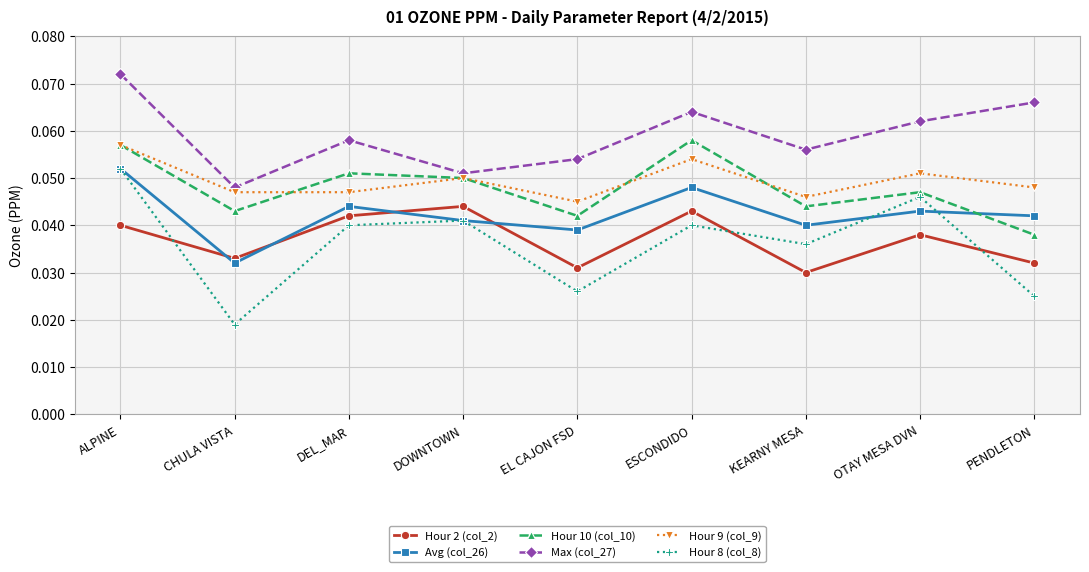

What is the label of the 9th point from the left?

PENDLETON